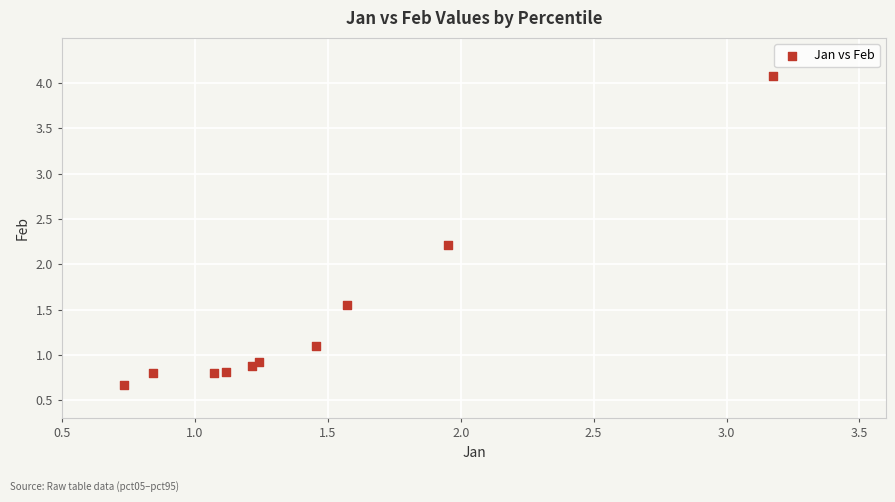

What Y value in the scatter plot is closest to 2?

2.2